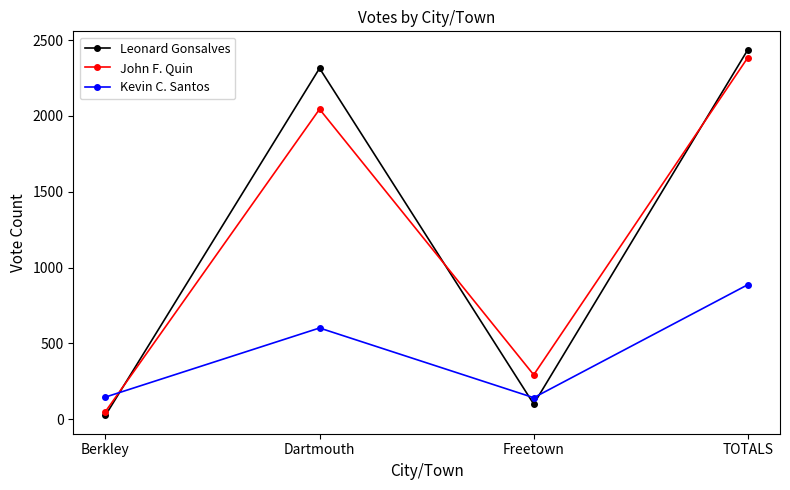

What position from the right is Berkley?

4